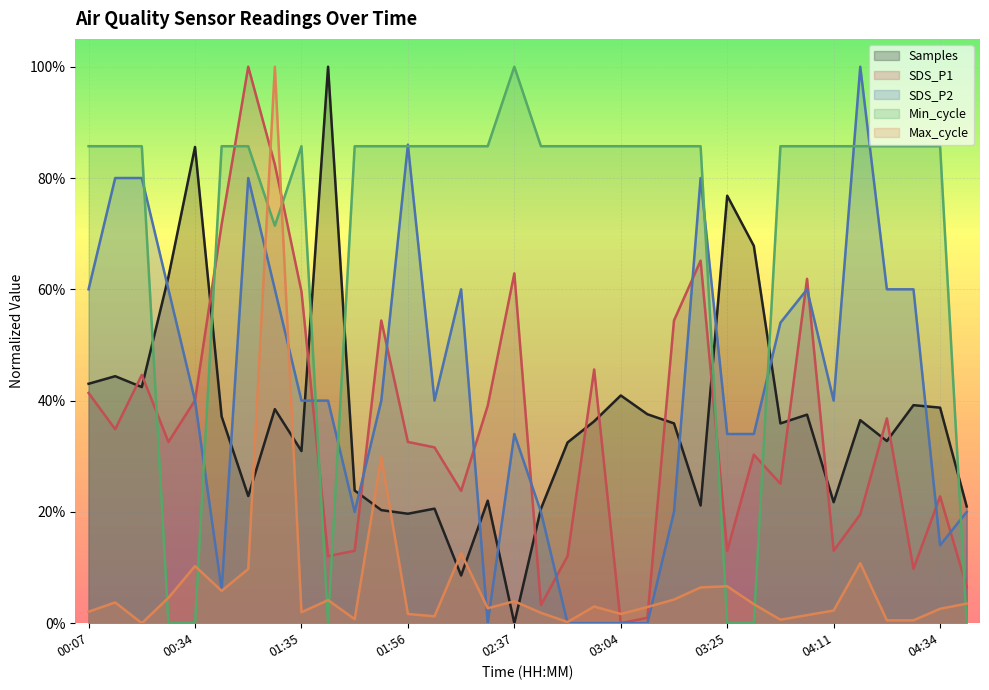

Which category has the highest value across all series?

01:39